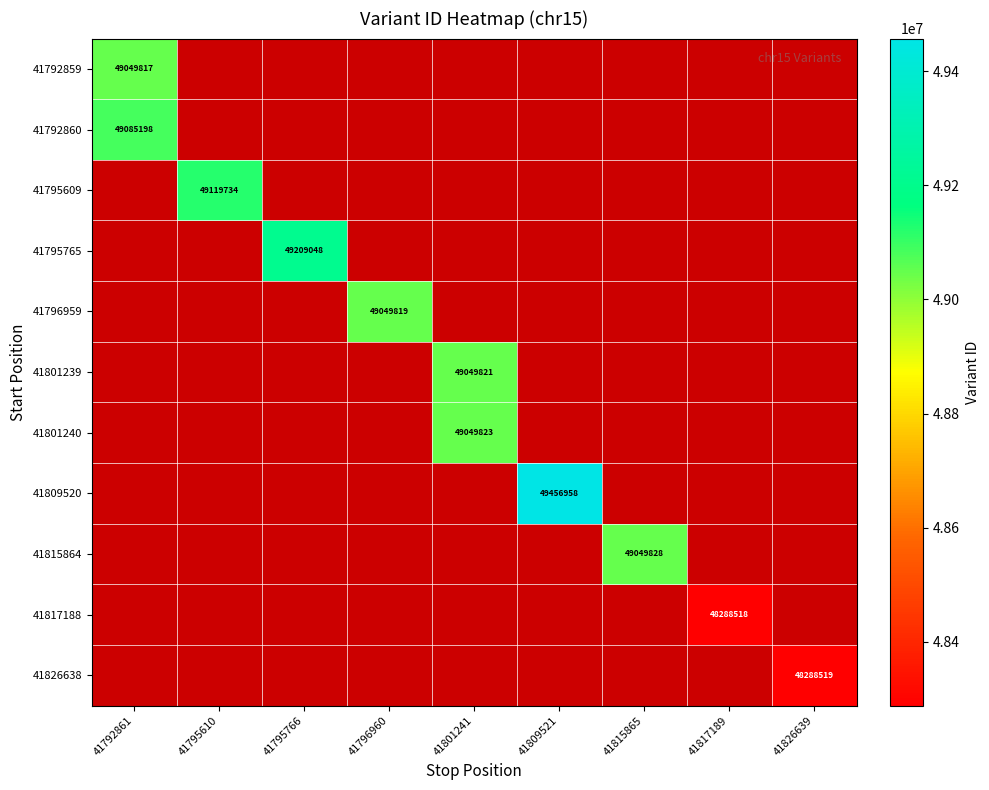

True or false: 41817188 has a value of 48288518 at 41817189.

True